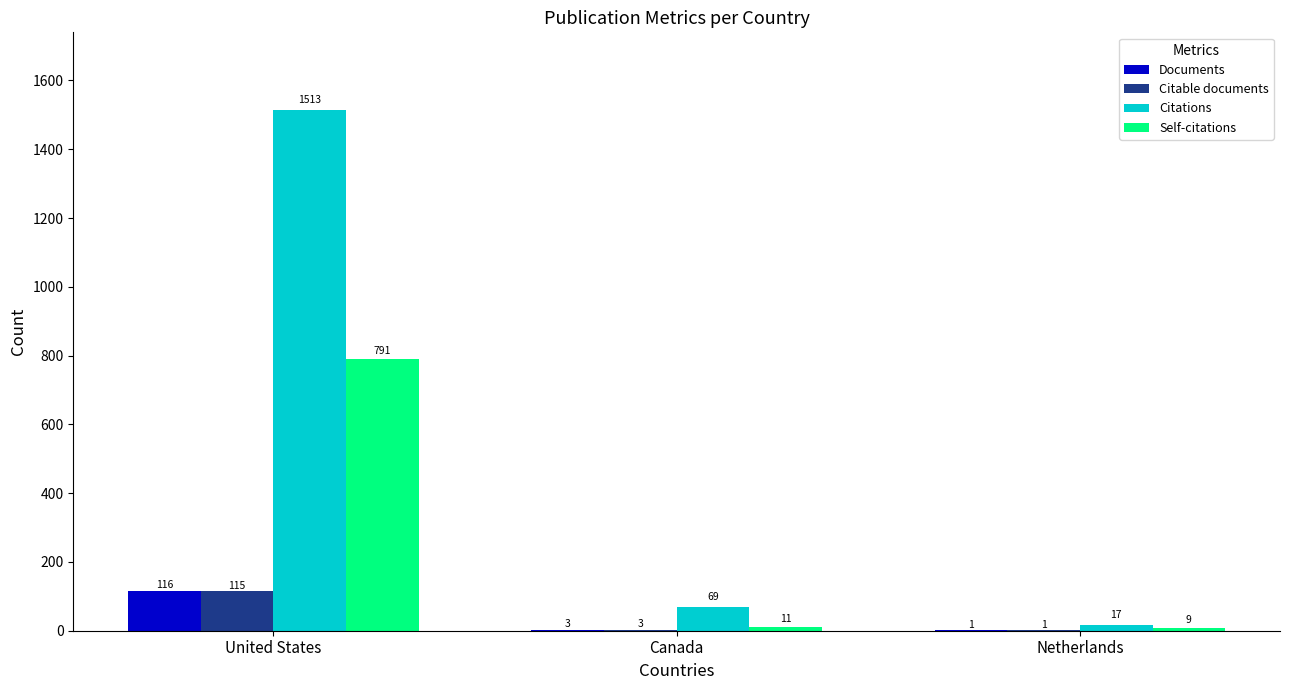

What is the sum of all Citations values?

1599